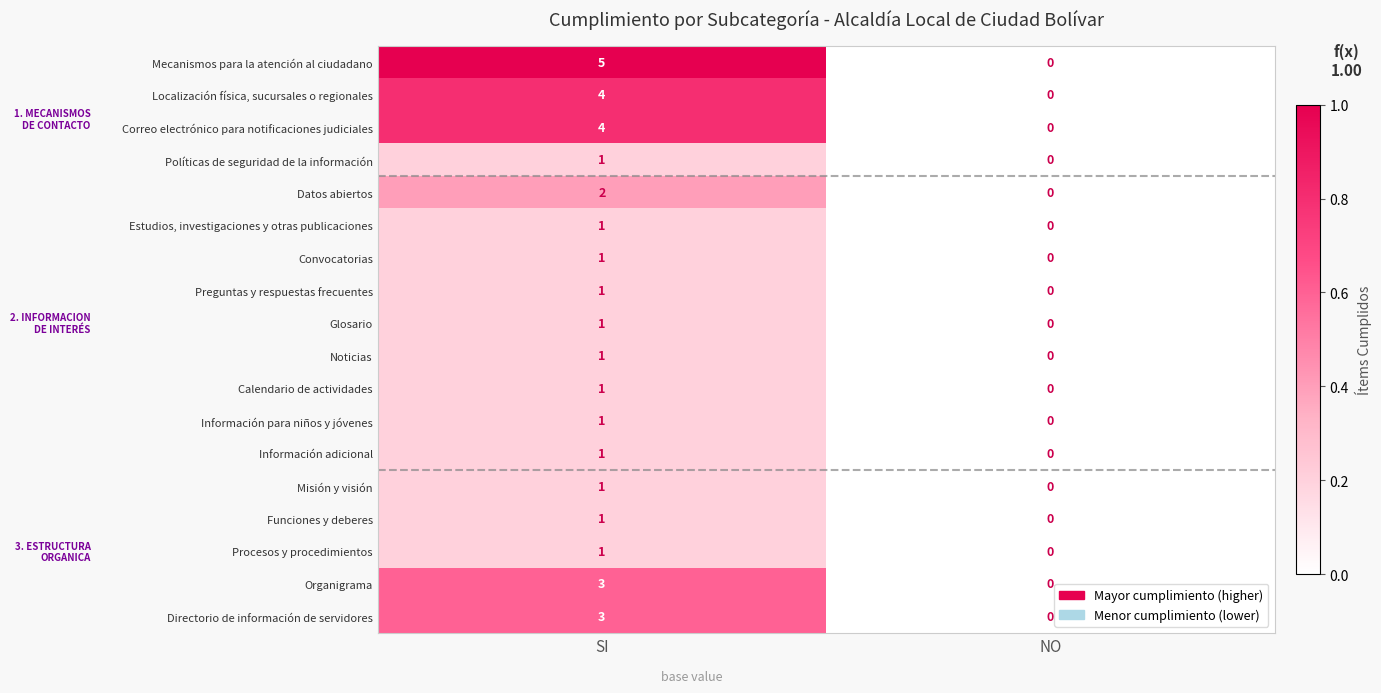

Which series has the largest total across all categories?

Mecanismos para la atención al ciudadano